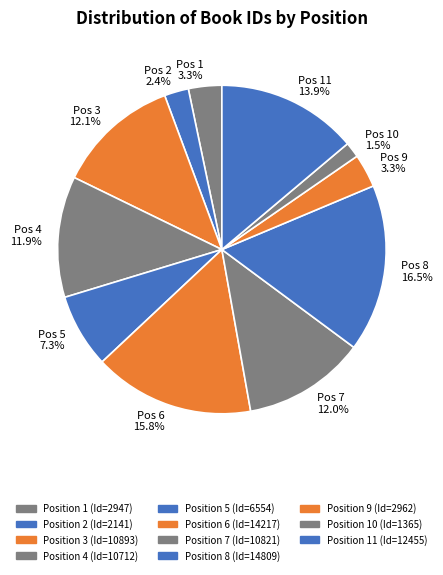

What is the largest slice in the pie chart?

8